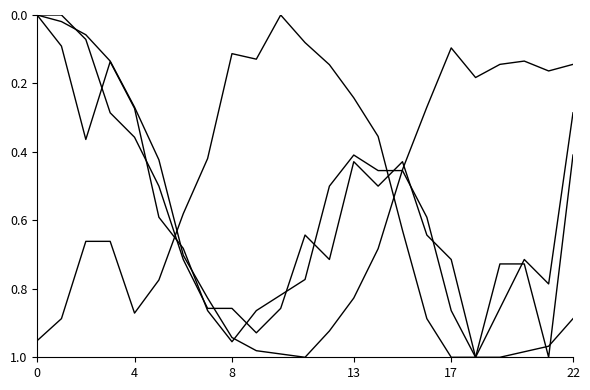

True or false: Temperatura (ºC) has a value of 0.1 at 13.

False